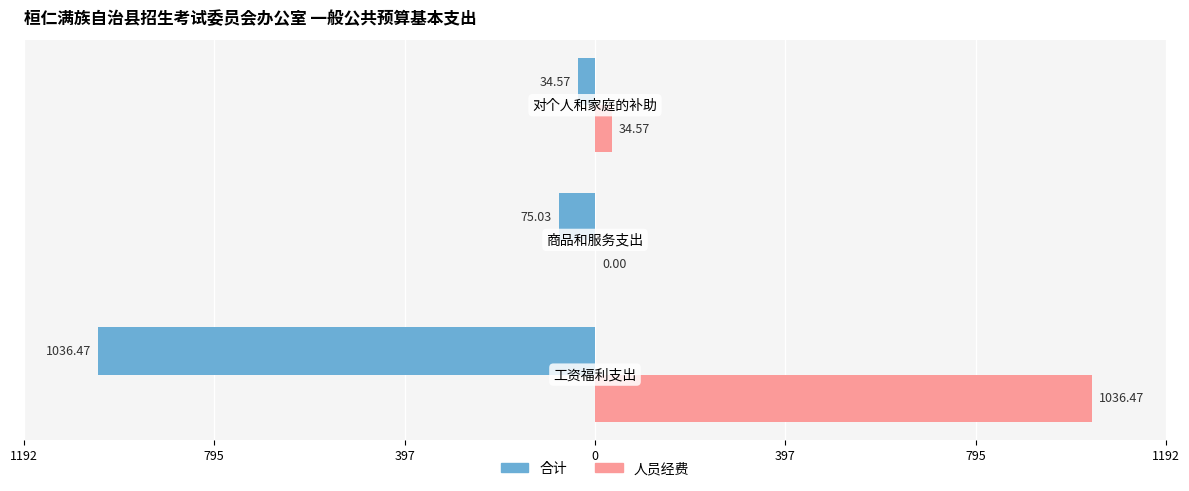

Reading right to left, extract all data points from this chart.

合计: -34.6	-75.0	-1036.5
人员经费: 34.6	0.0	1036.5